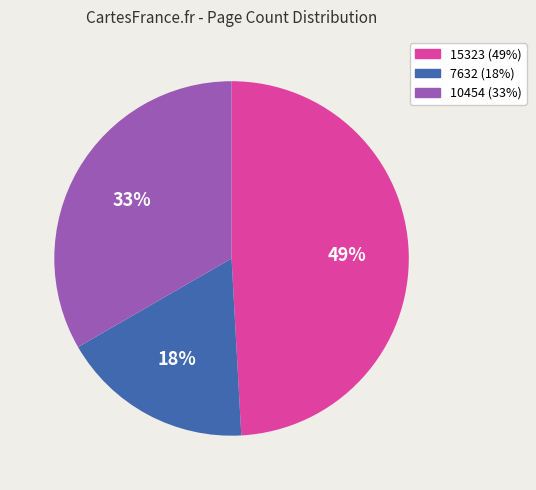

What is the smallest slice in the pie chart?

7632